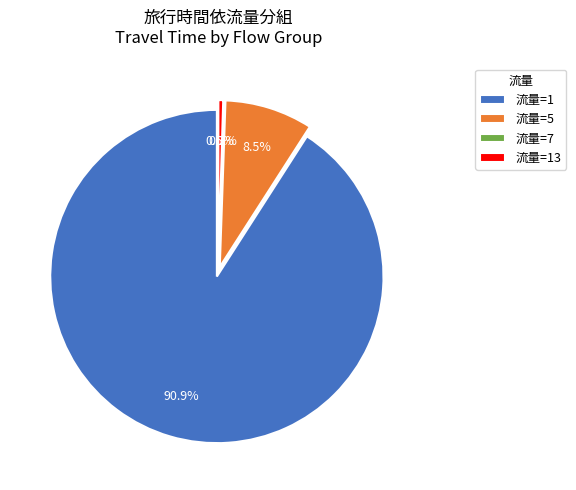

Combined, do 流量=1 (旅行時間 610) and 流量=1 (旅行時間 2700) account for over 50%?

No